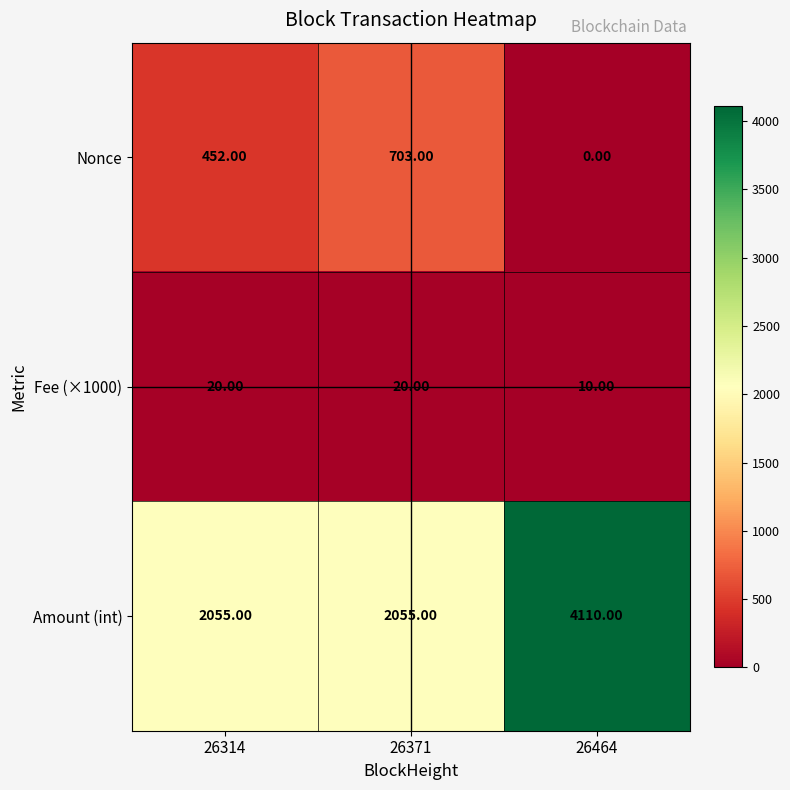

How many values in the Nonce series are below 452?

1